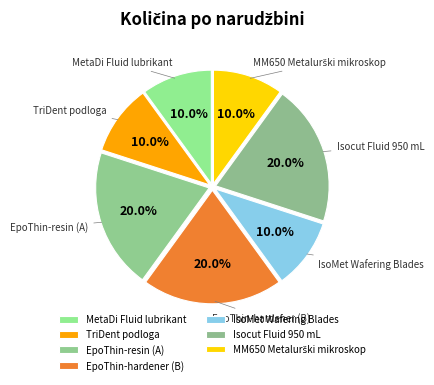

How many slices are in this pie chart?

7